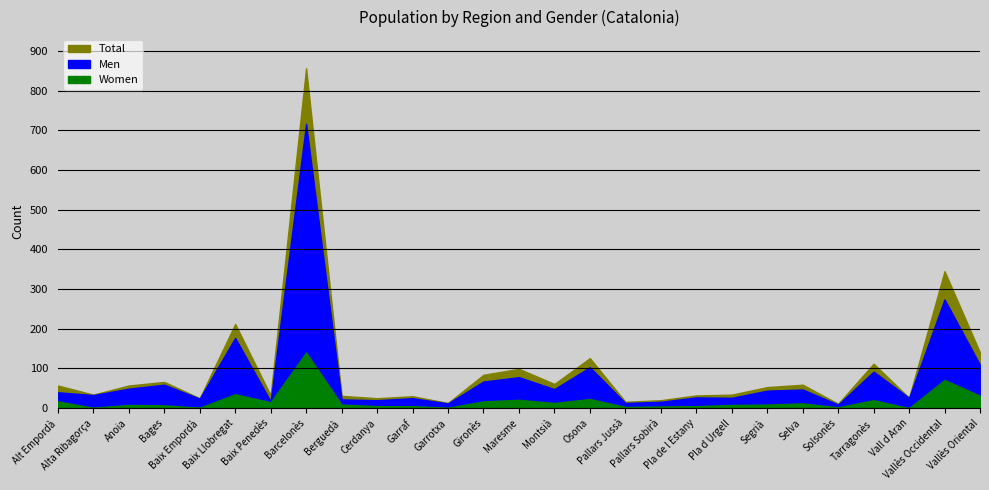

What position from the right is Pallars Sobirà?

10